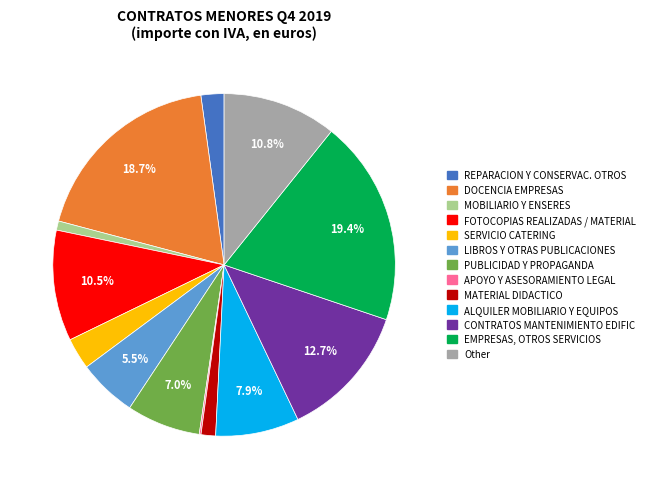

To the nearest percent, what percentage of the pie is SERVICIO CATERING?

3%